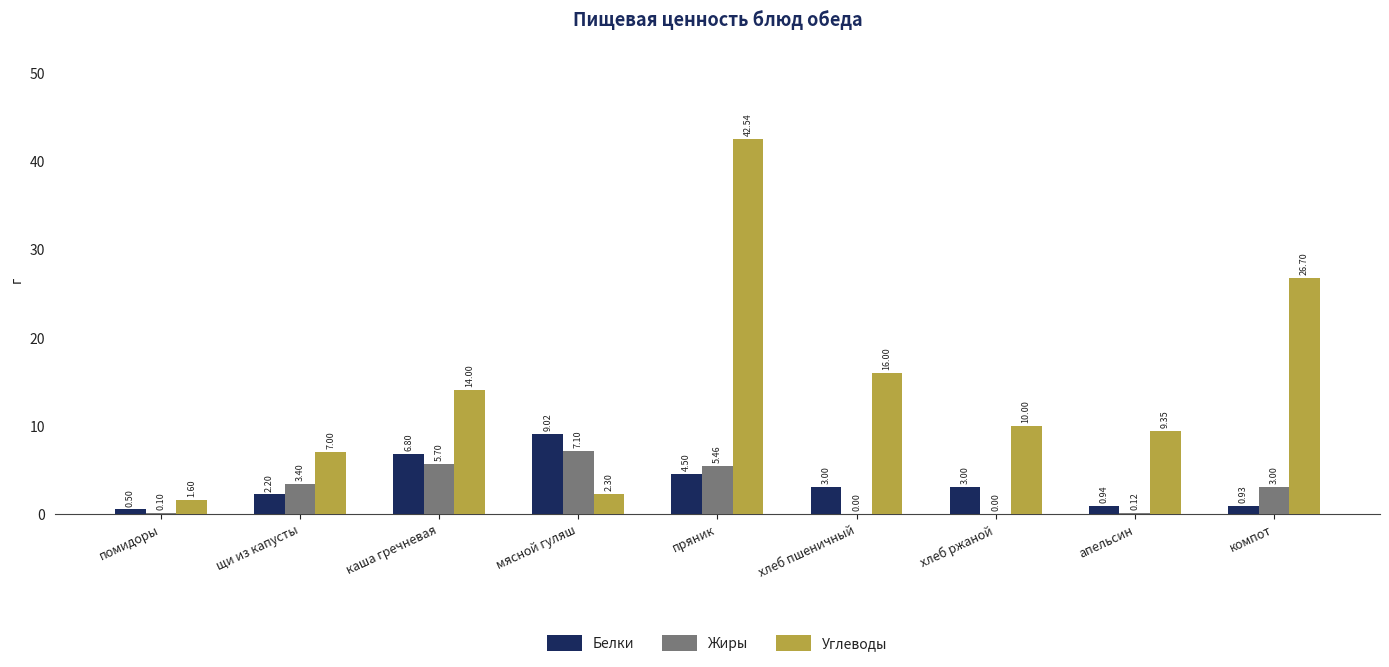

Is it true that Жиры equals 0.0 at хлеб пшеничный?

True